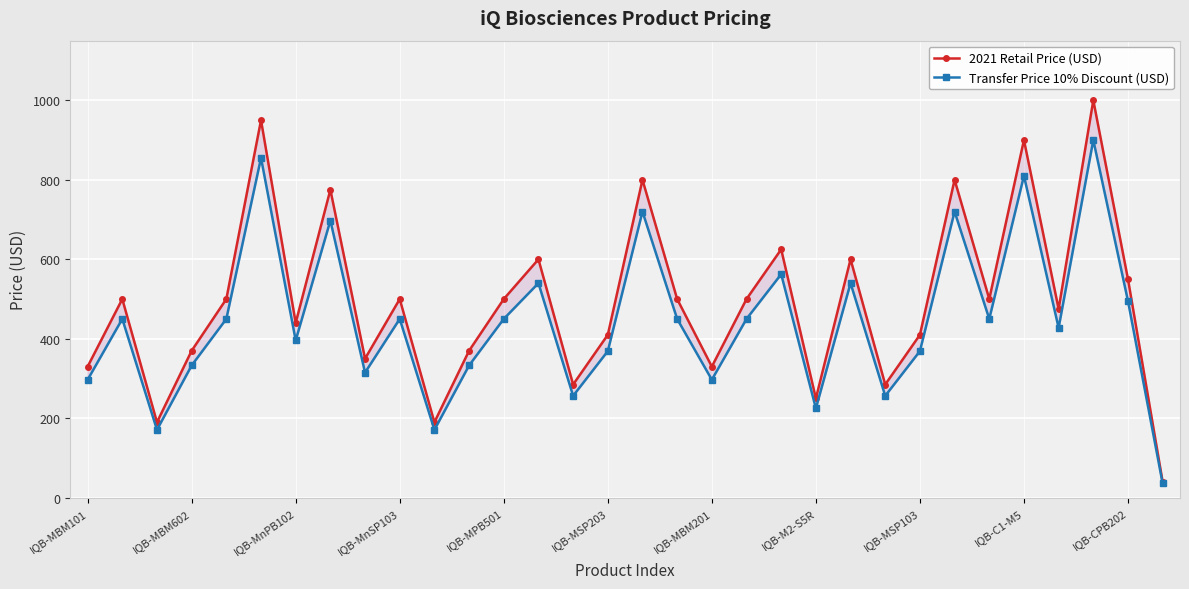

The value of 2021 Retail Price (USD) at IQB-MPB501 is 500.0. True or false?

True